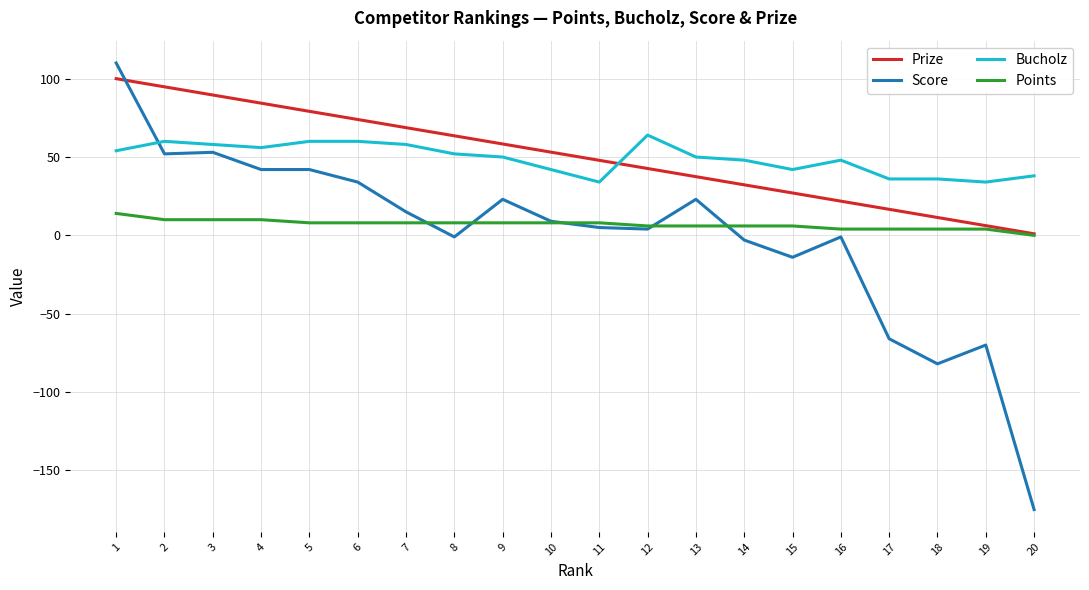

True or false: Bucholz has a value of 60.0 at 5.

True